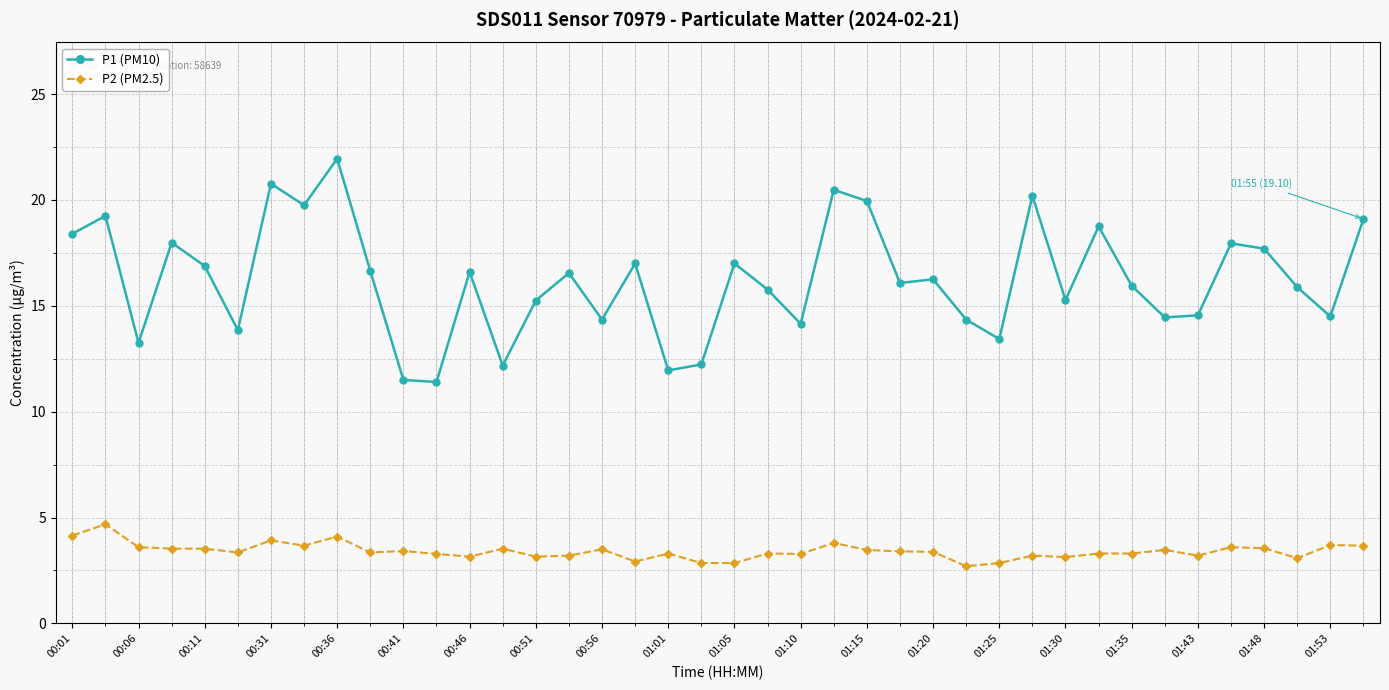

At how many categories does at least one series exceed 7?

40